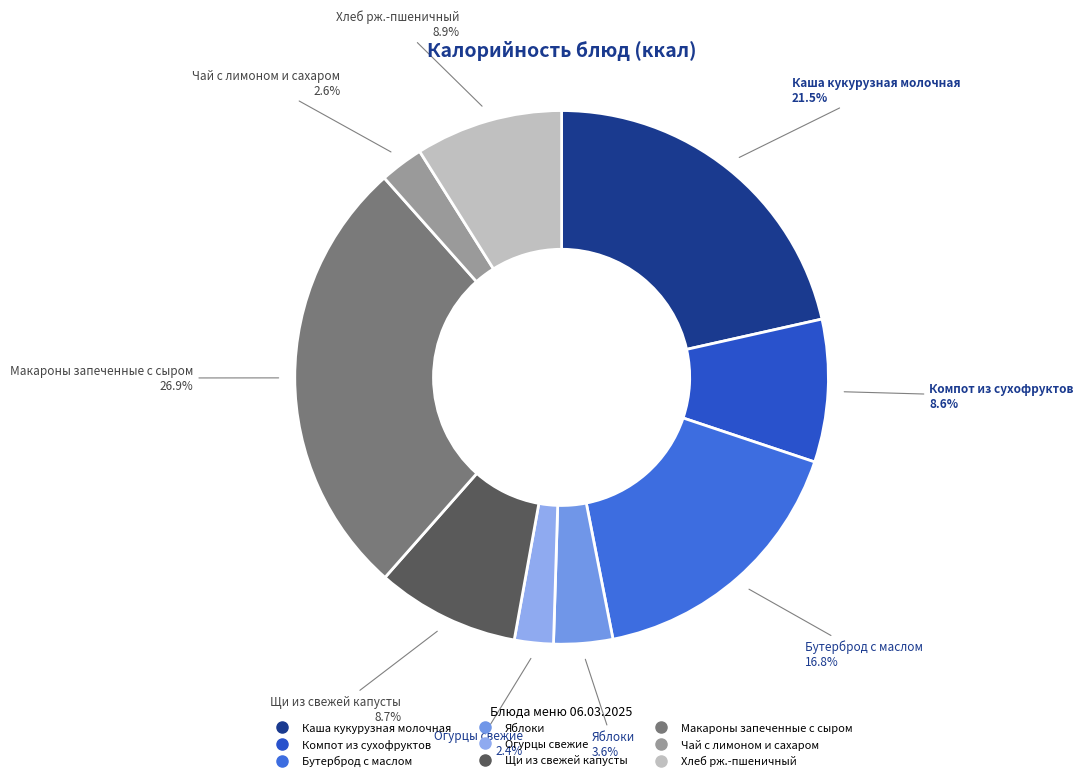

To the nearest percent, what percentage of the pie is Бутерброд с маслом?

17%